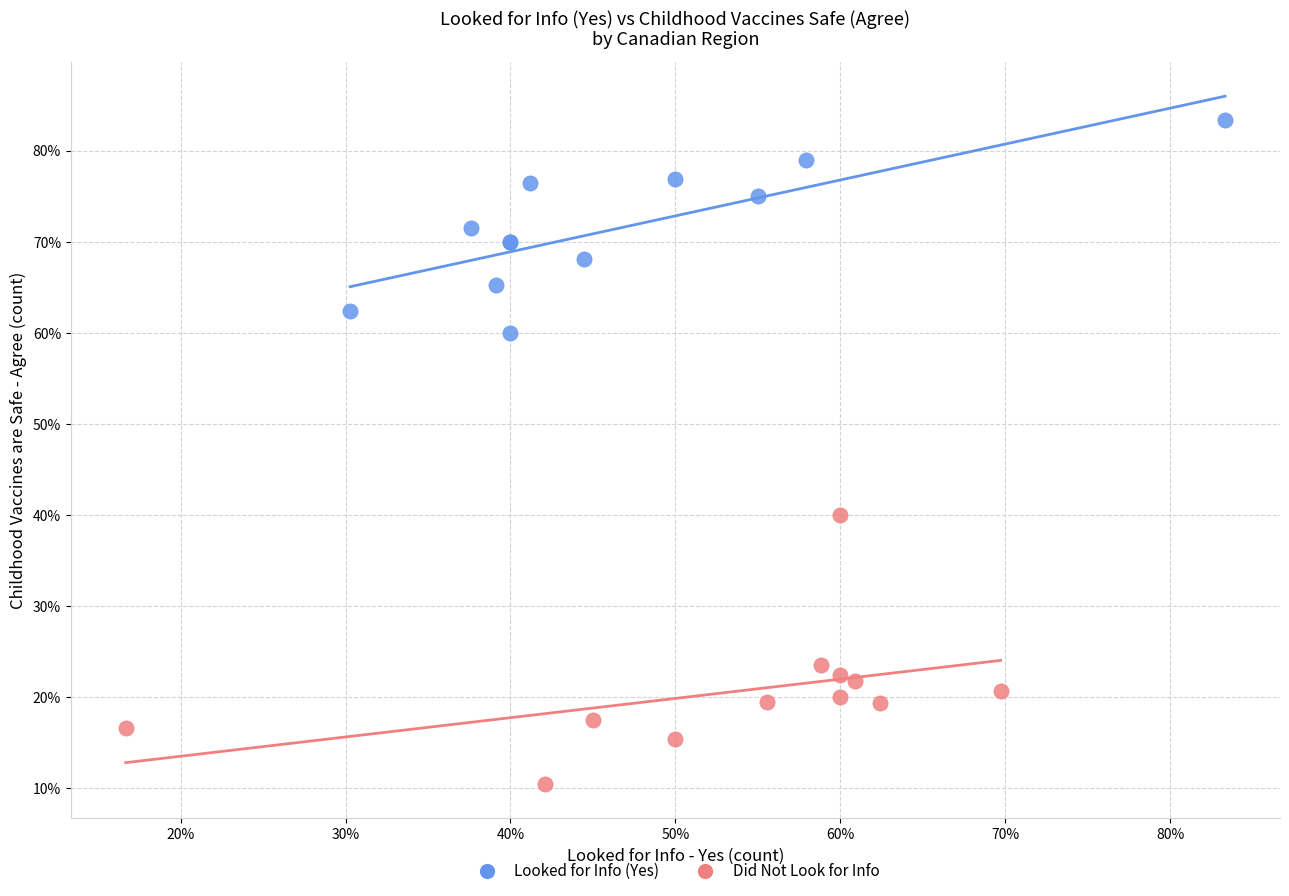

Which series has the widest spread of Y values?

Did Not Look for Info